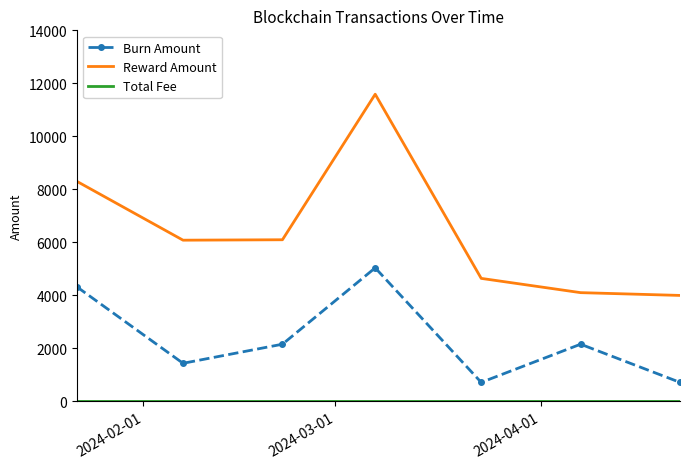

True or false: Burn Amount and Reward Amount intersect in this chart.

False